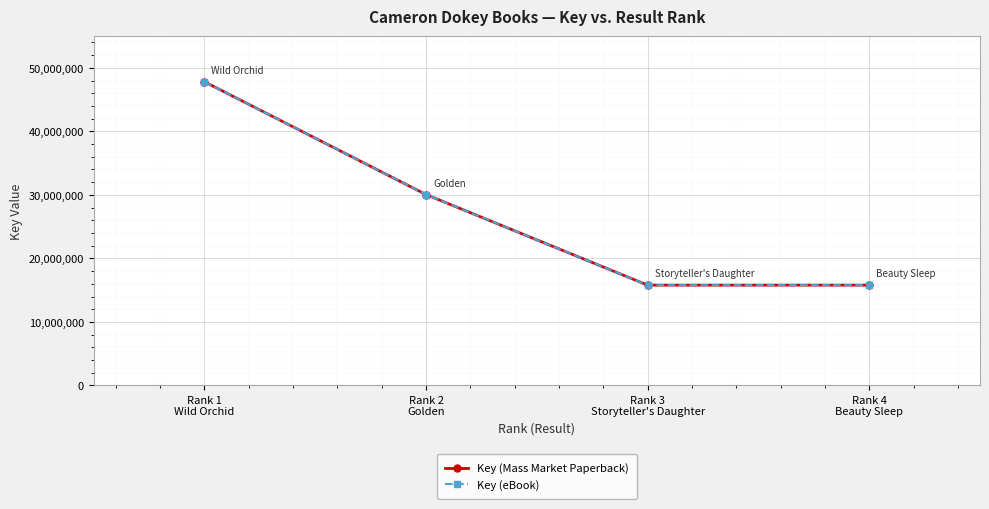

Does the chart have visible grid lines?

Yes